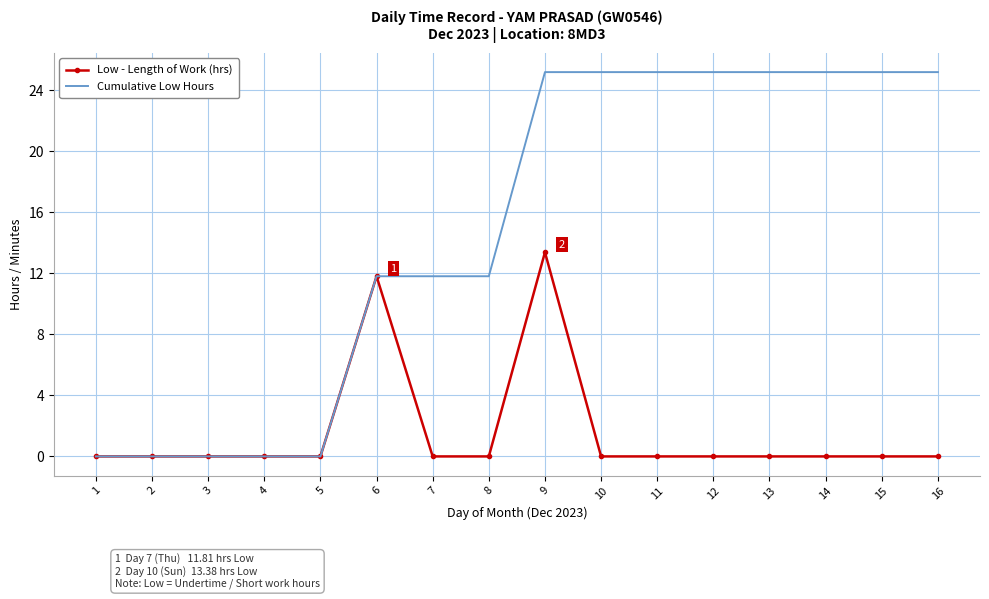

At 14, list the series in order from smallest to largest.

Low - Length of Work (hrs), Cumulative Low Hours